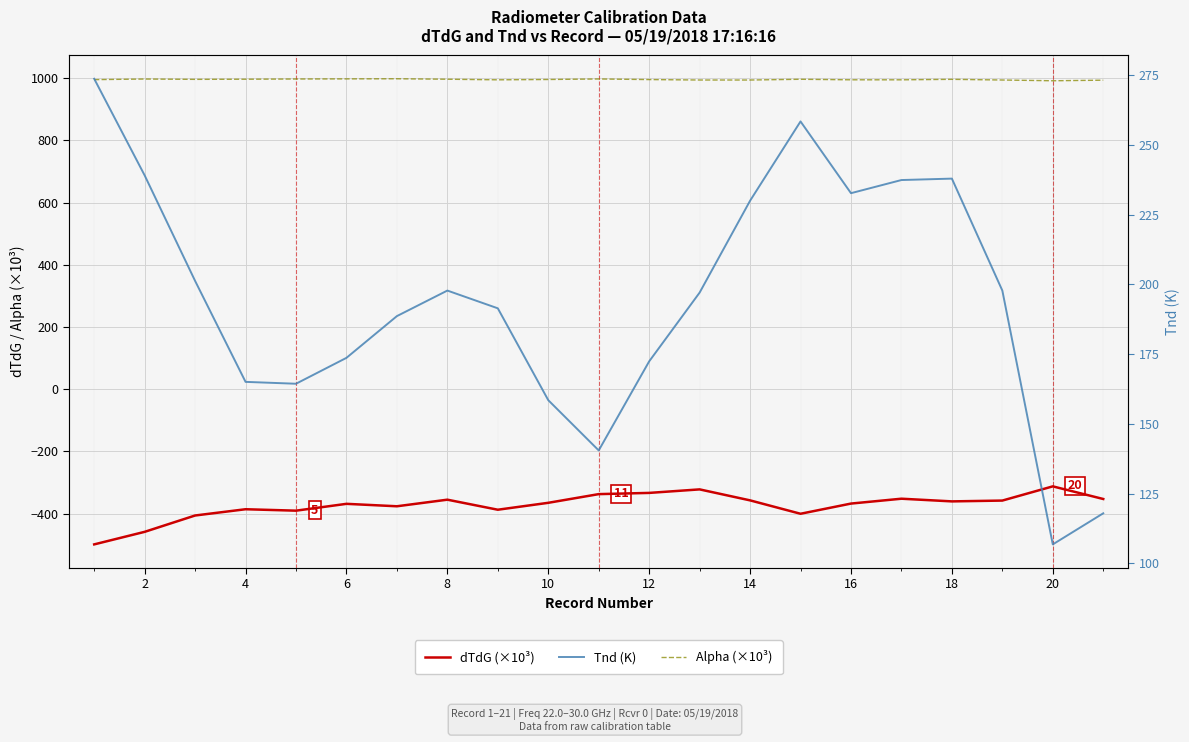

True or false: Alpha (×10³) has more than 2 points higher than both neighbors.

True